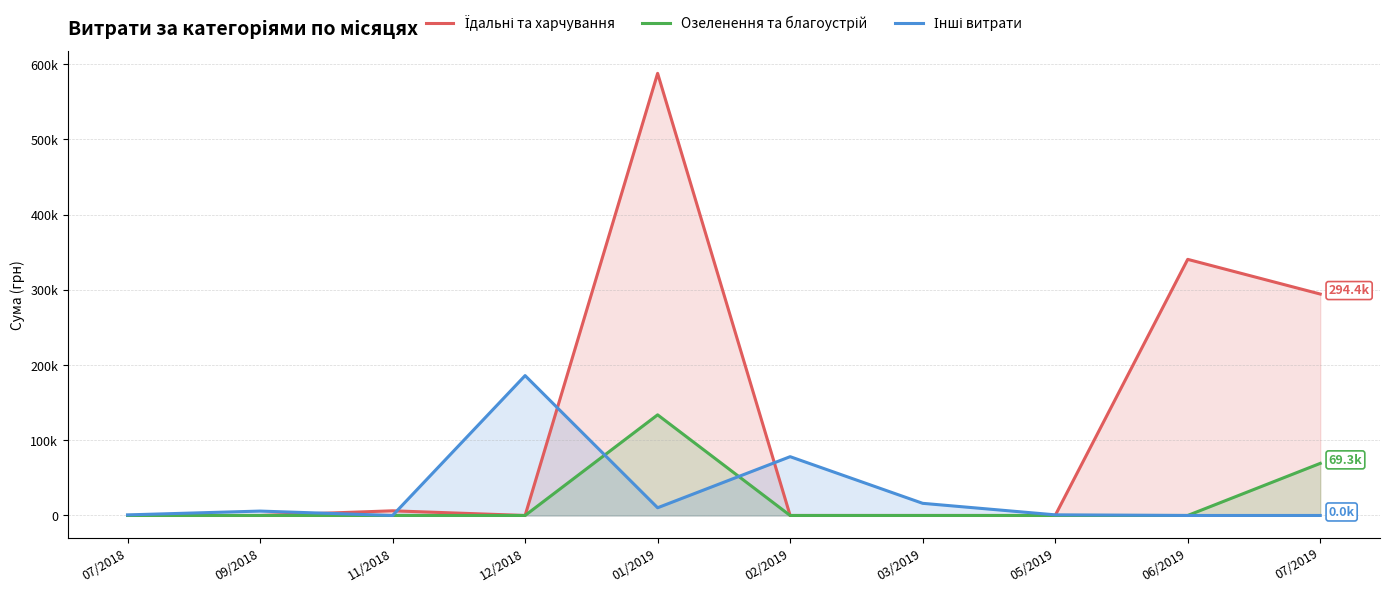

What is the difference between the highest and lowest values at 03/2019?

16164.0